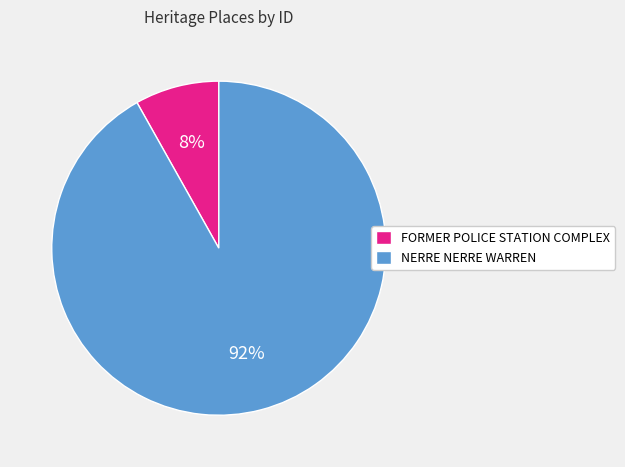

What is the ratio of the value at FORMER POLICE STATION COMPLEX to the value at NERRE NERRE WARREN?

0.1